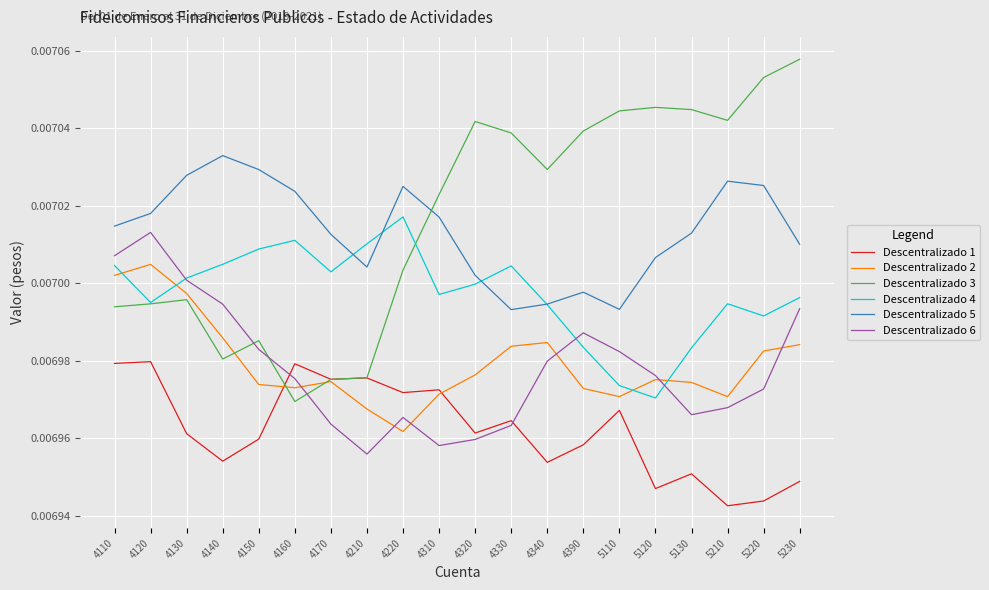

Which series has the widest spread of values?

Descentralizado 3